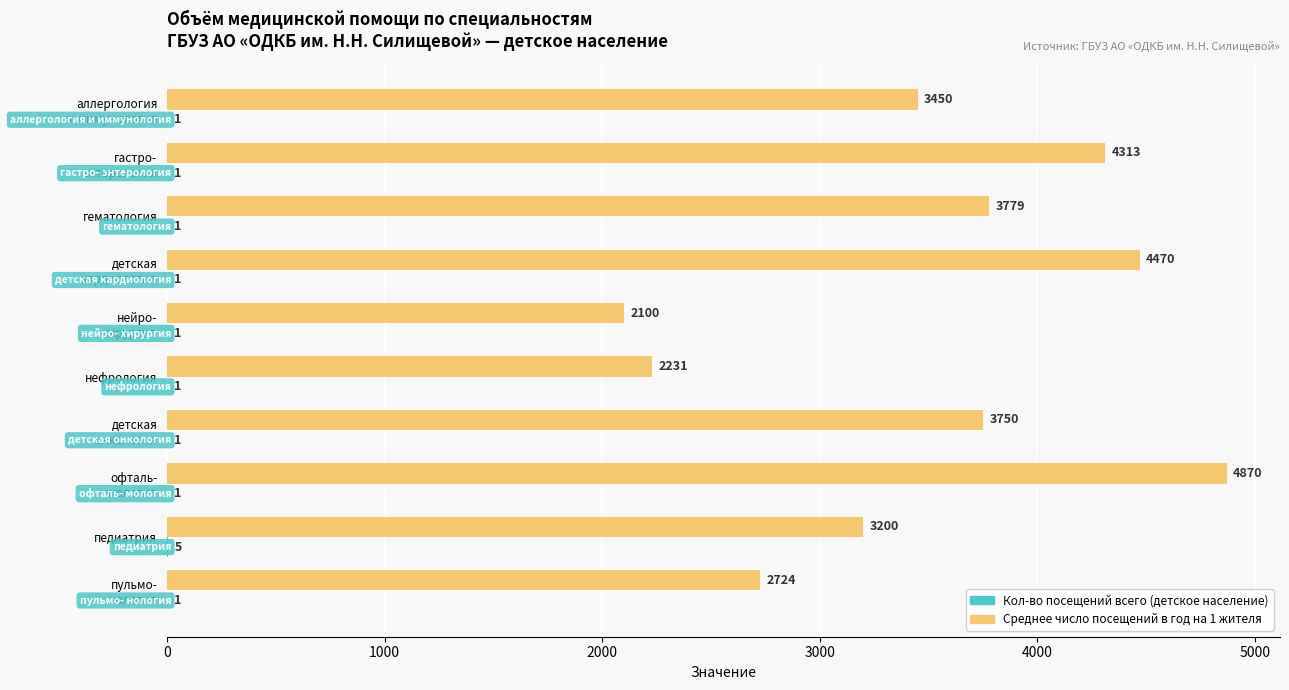

How many series are shown in this chart?

2